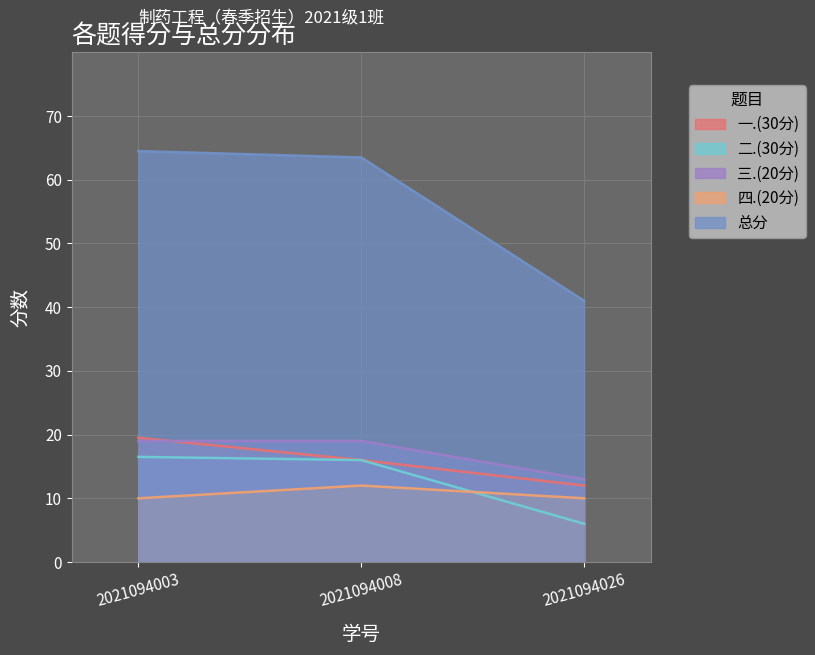

At which label is 二.(30分) closest to 11?

2021094008